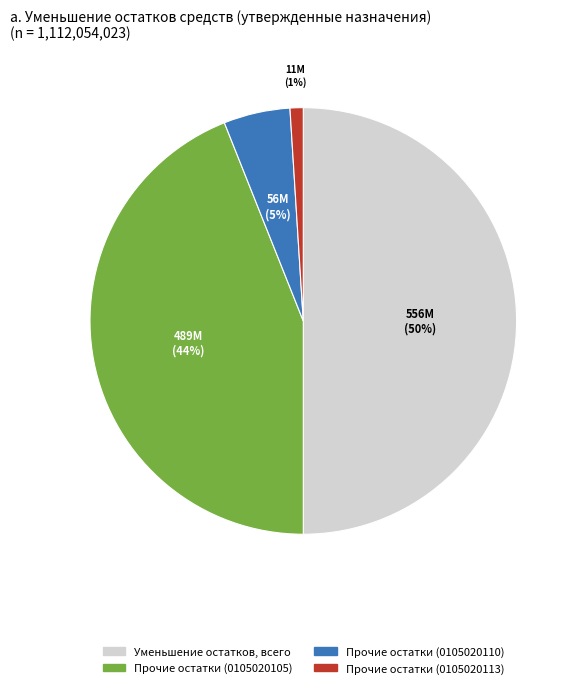

To the nearest percent, what is the difference between the largest and smallest slice percentages?

49%